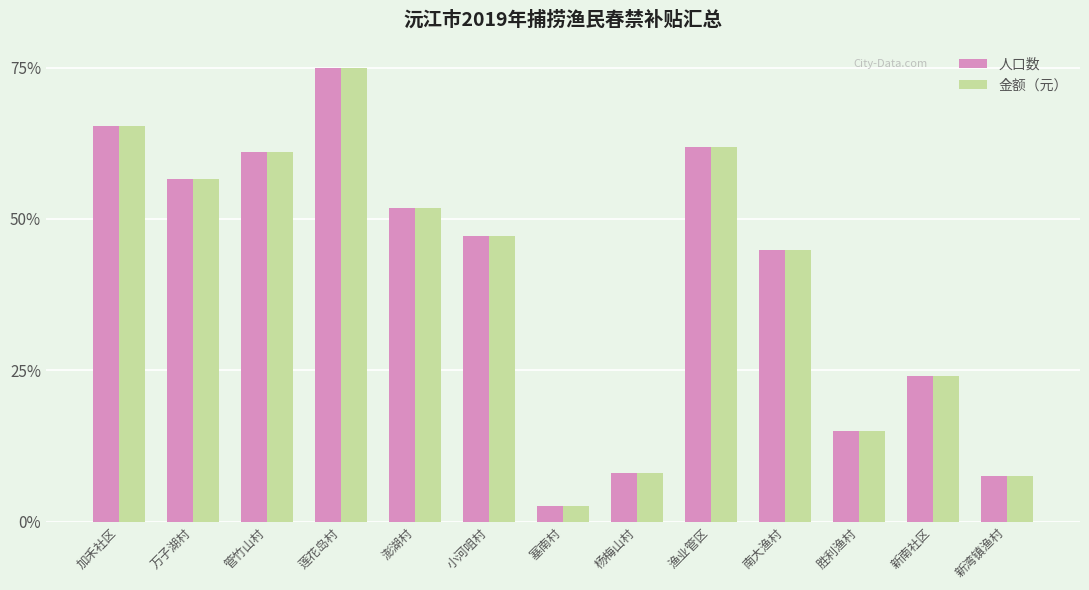

What is the difference between the maximum and minimum values in the 人口数 series?

72.4